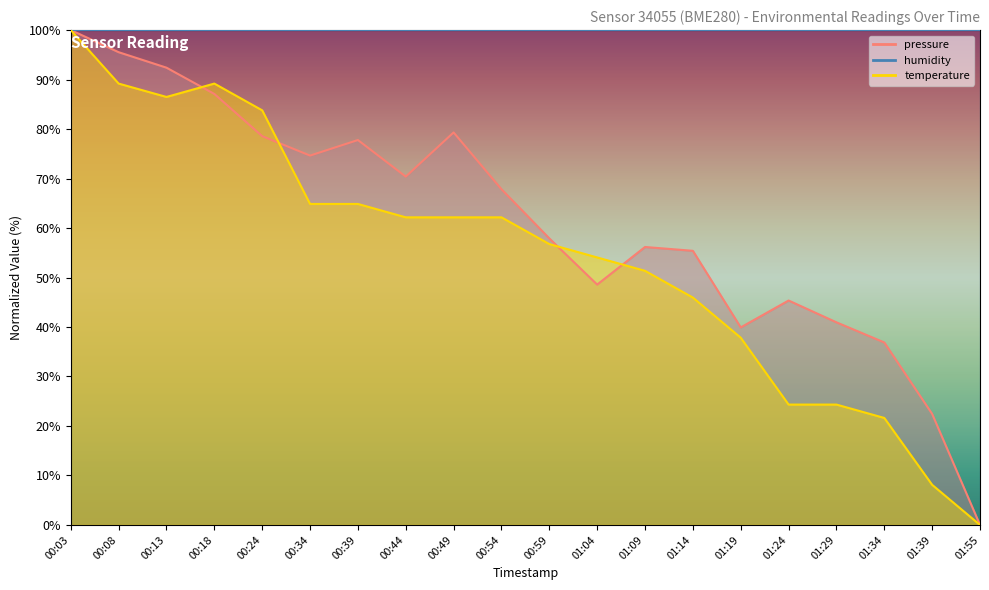

What is the difference between the second highest and minimum values in the pressure series?

95.5